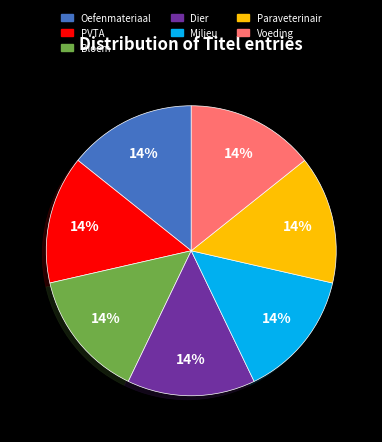

Is it true that Paraveterinair is 14% of the pie?

True